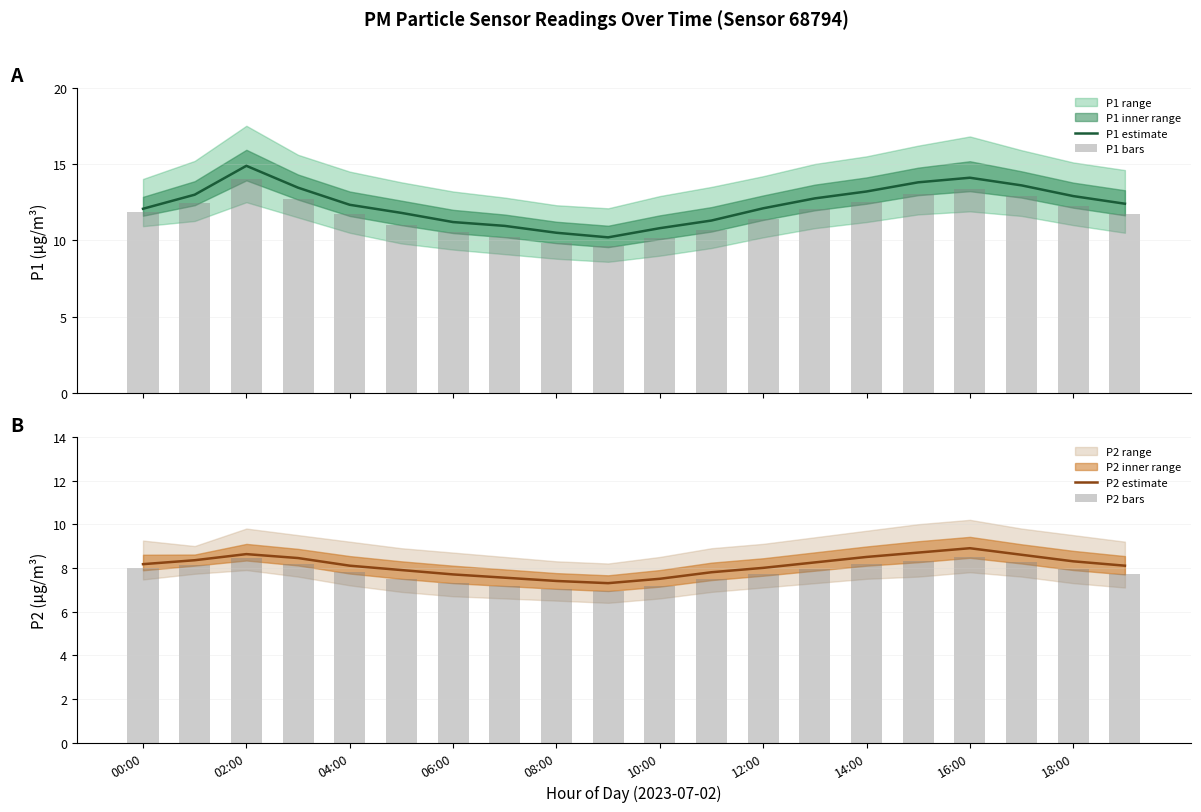

Is it true that P1 bars equals 12.9 at 17?

True